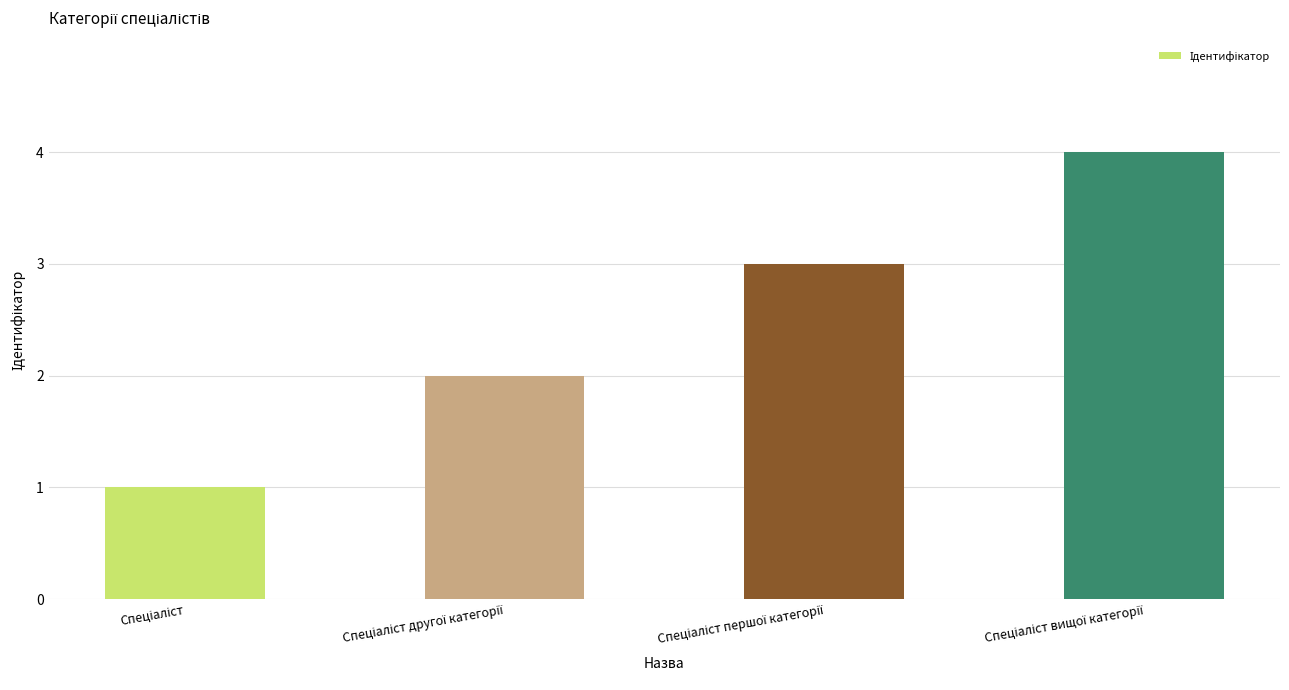

How many distinct data groups are displayed?

1